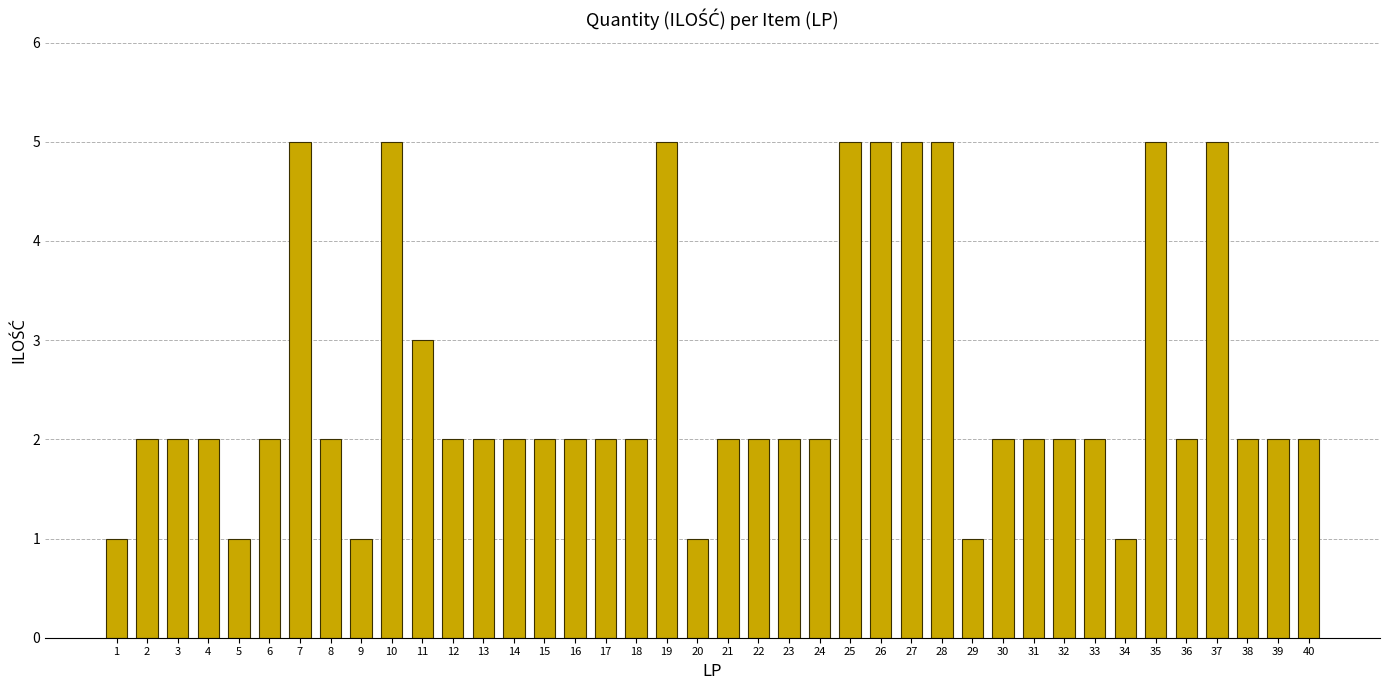

How many bars are there in total?

40